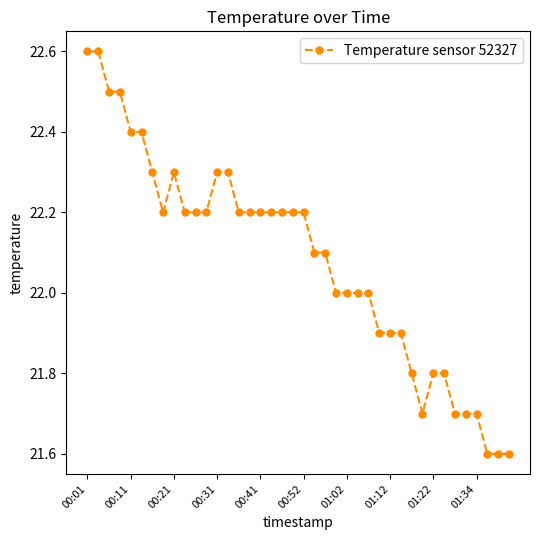

True or false: there are more than 0 points higher than both neighbors.

True